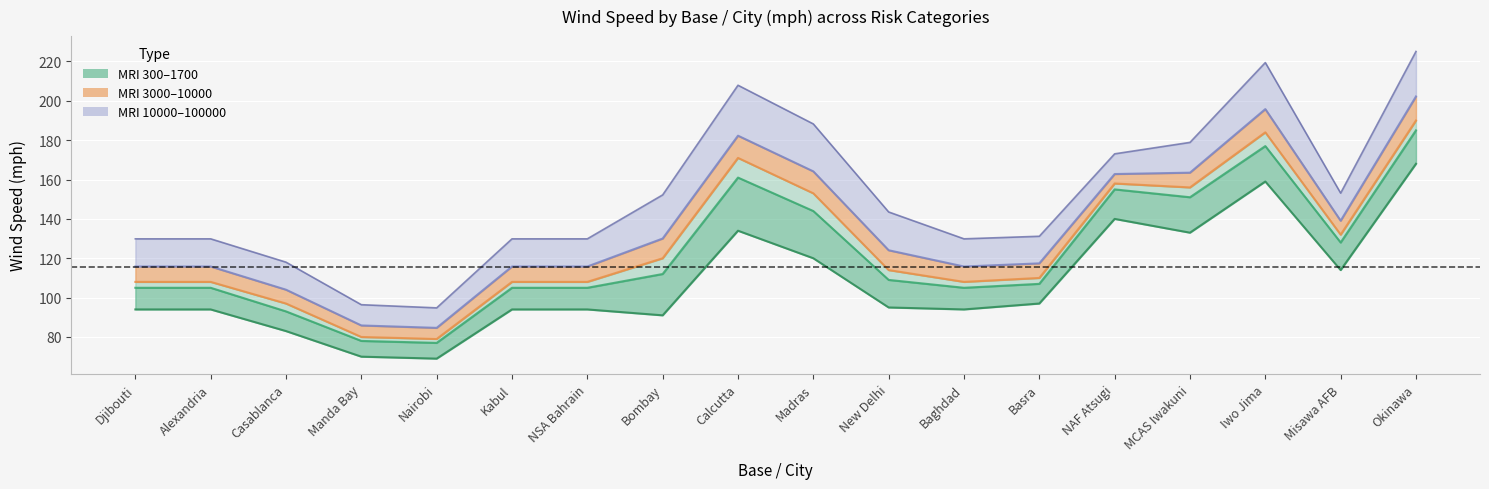

At which category does the chart reach its minimum across all series?

Nairobi